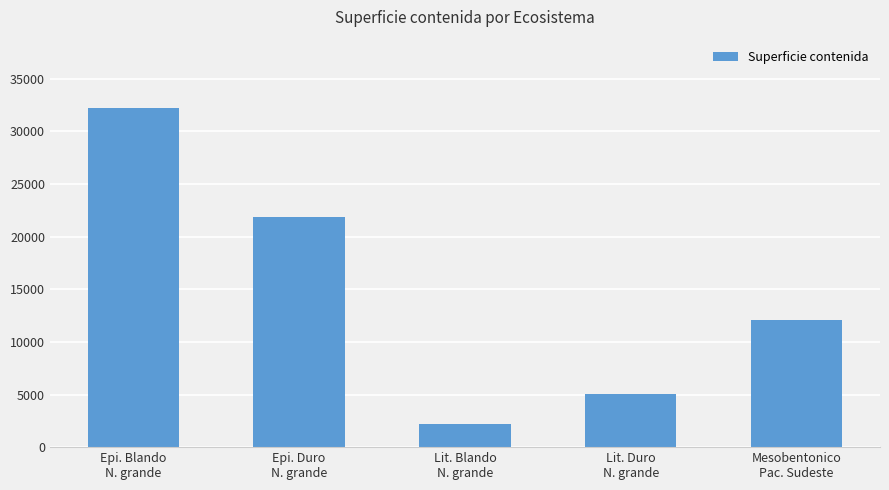

Rank the categories by value from lowest to highest.

Lit. Blando
N. grande, Lit. Duro
N. grande, Mesobentonico
Pac. Sudeste, Epi. Duro
N. grande, Epi. Blando
N. grande